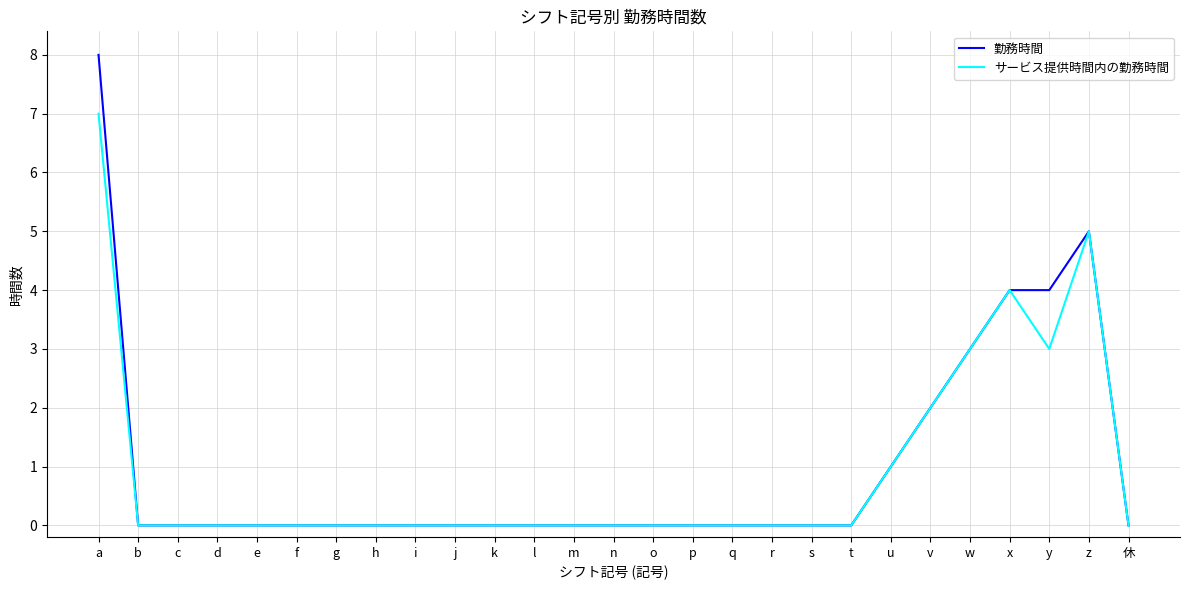

What is the maximum value for 勤務時間?

8